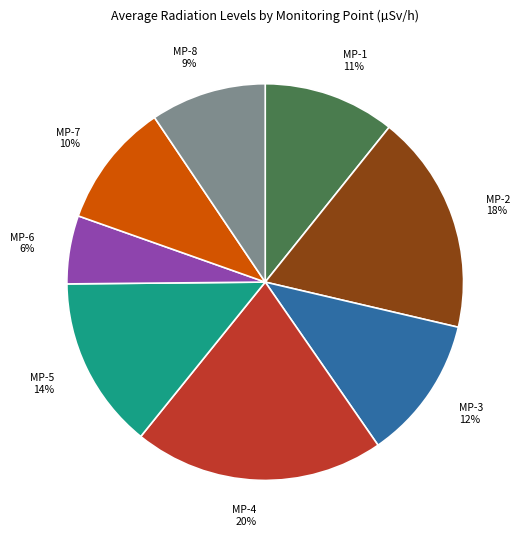

How many segments does this pie chart have?

8